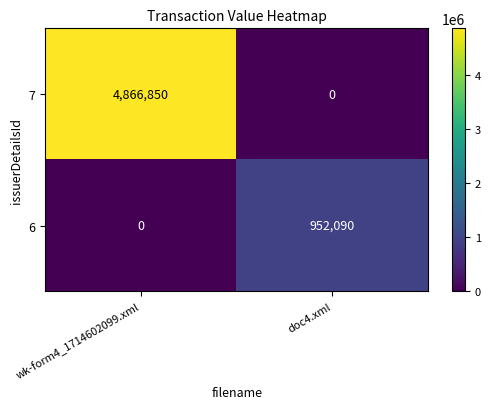

How many distinct data groups are displayed?

2